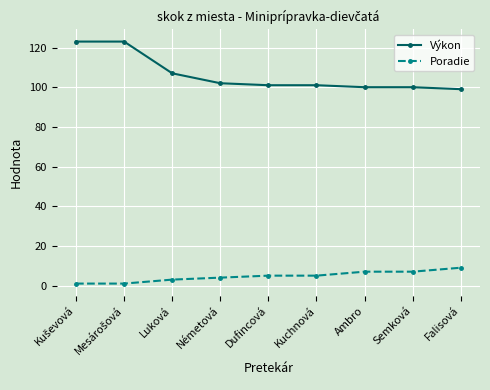

Reading left to right, extract all data points from this chart.

Výkon: 123	123	107	102	101	101	100	100	99
Poradie: 1	1	3	4	5	5	7	7	9